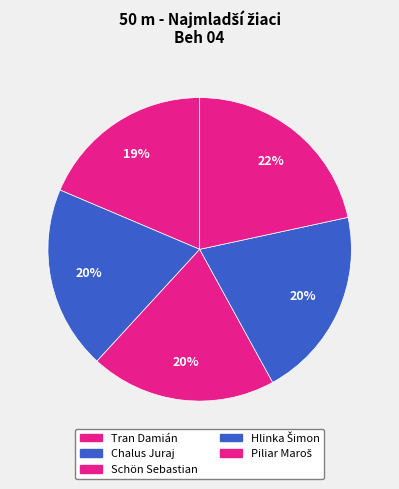

What percentage is the Chalus Juraj slice, to the nearest percent?

20%